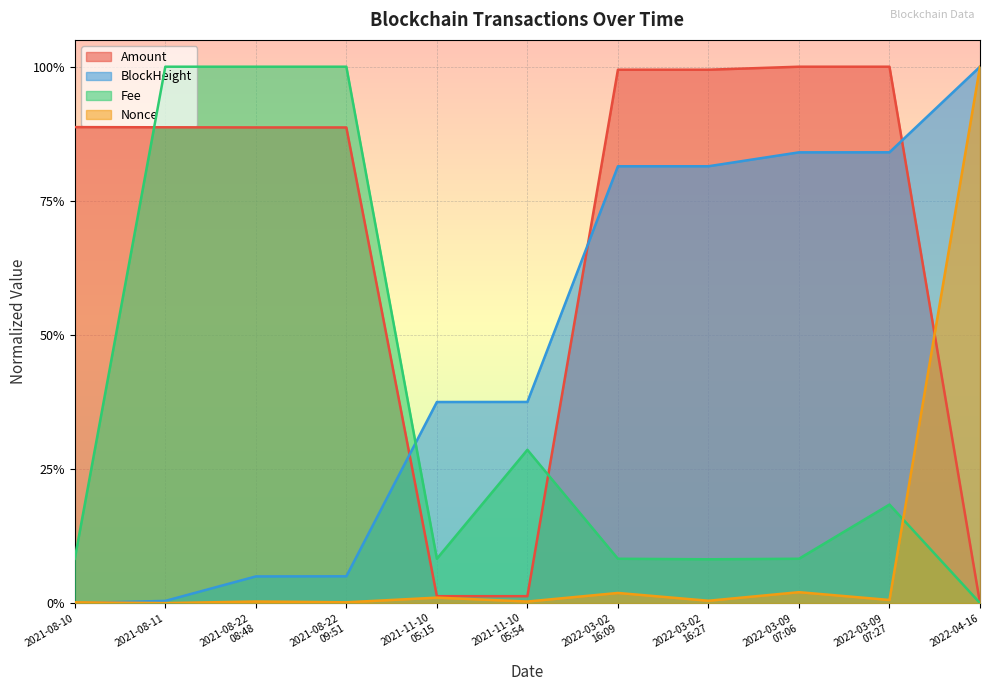

What is the maximum value for Nonce?

1.0